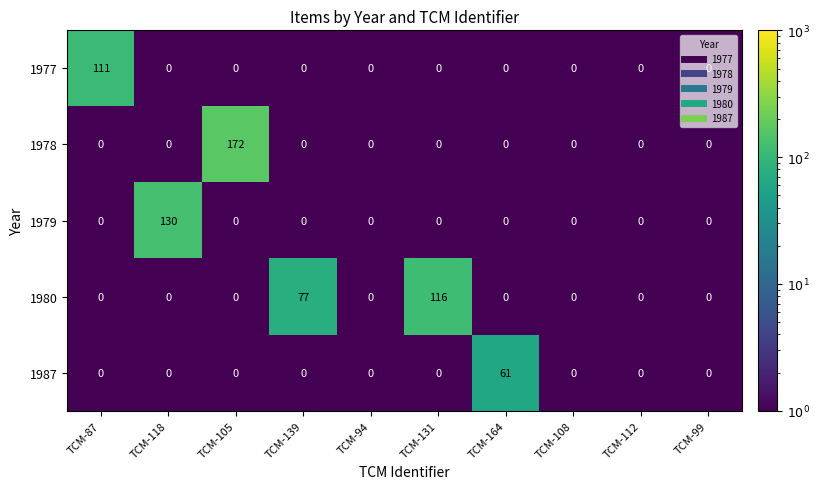

What is the difference between the second highest and minimum values in the 1980 series?

77